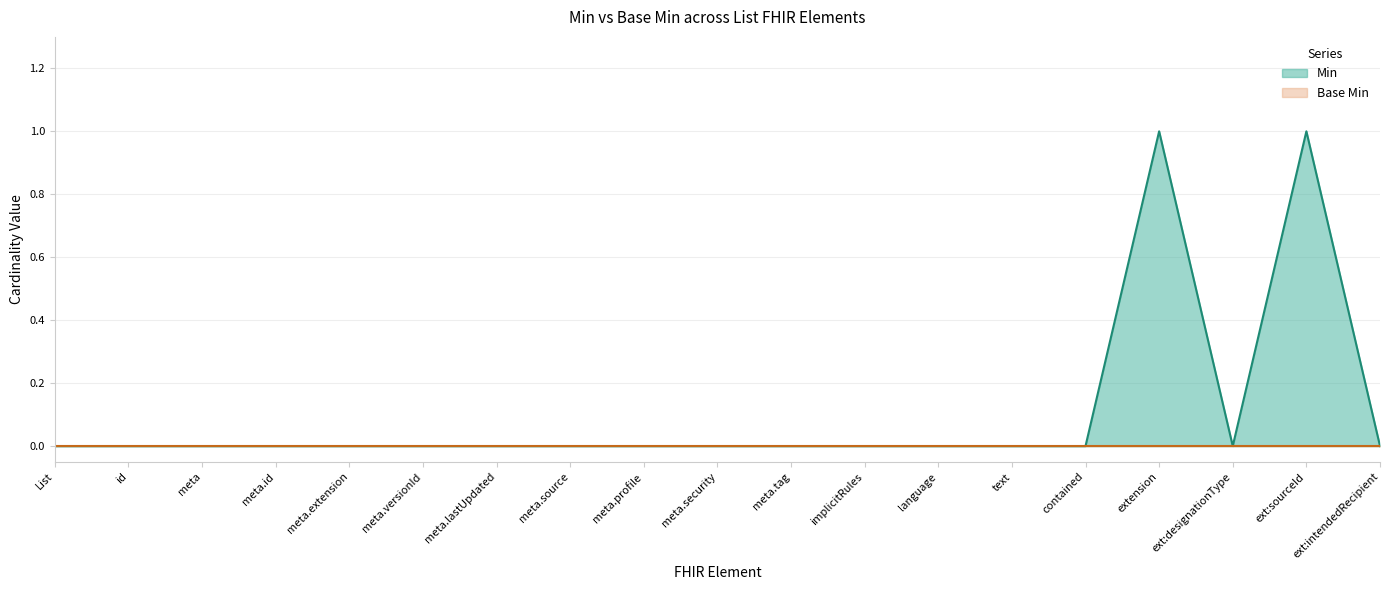

At which category does the data reach its first local valley?

ext:designationType